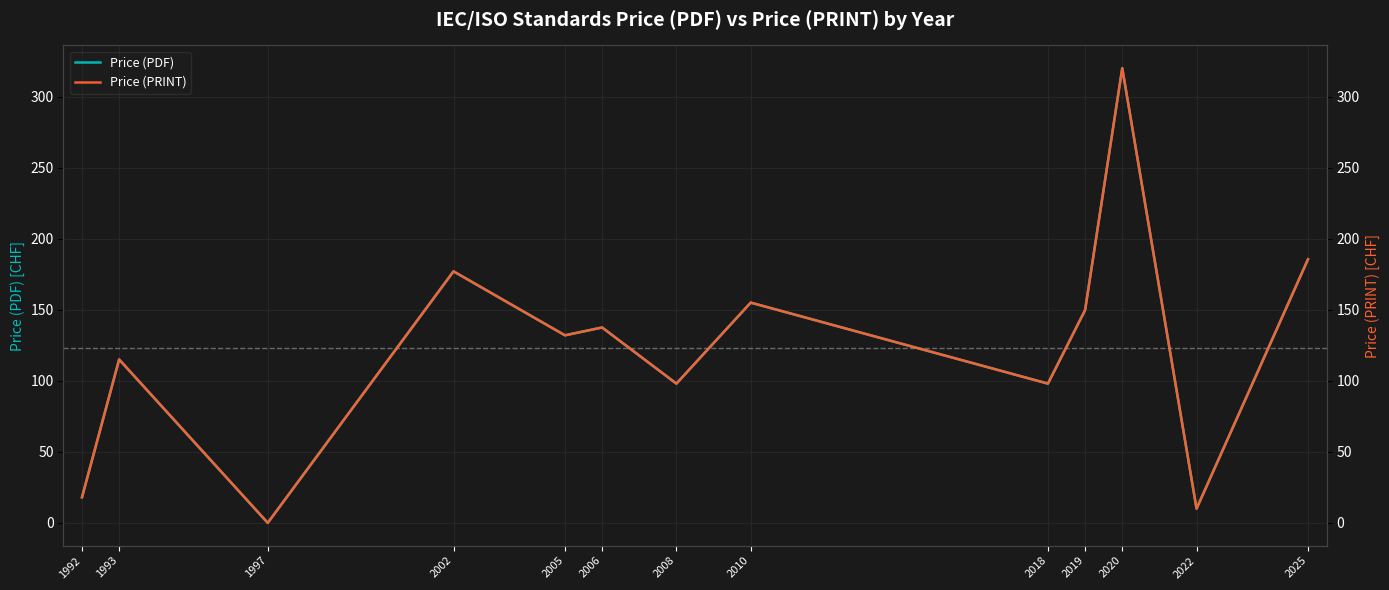

What is the total value across all series at 2019?

299.5